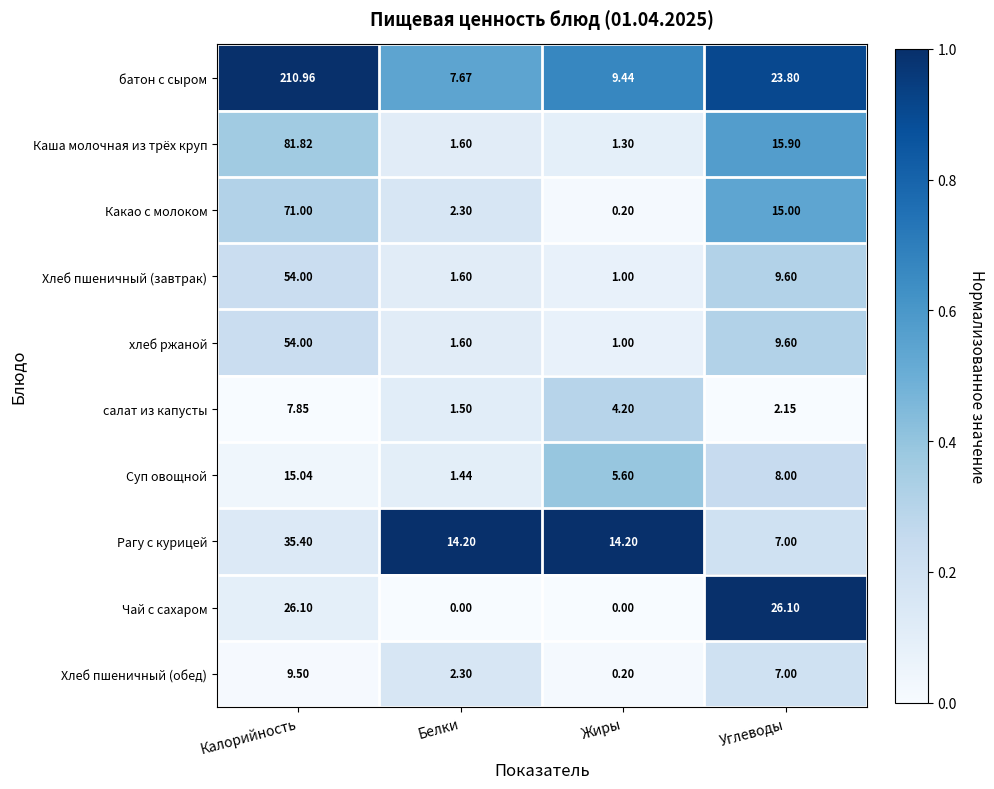

Which series has the widest spread of values?

батон с сыром